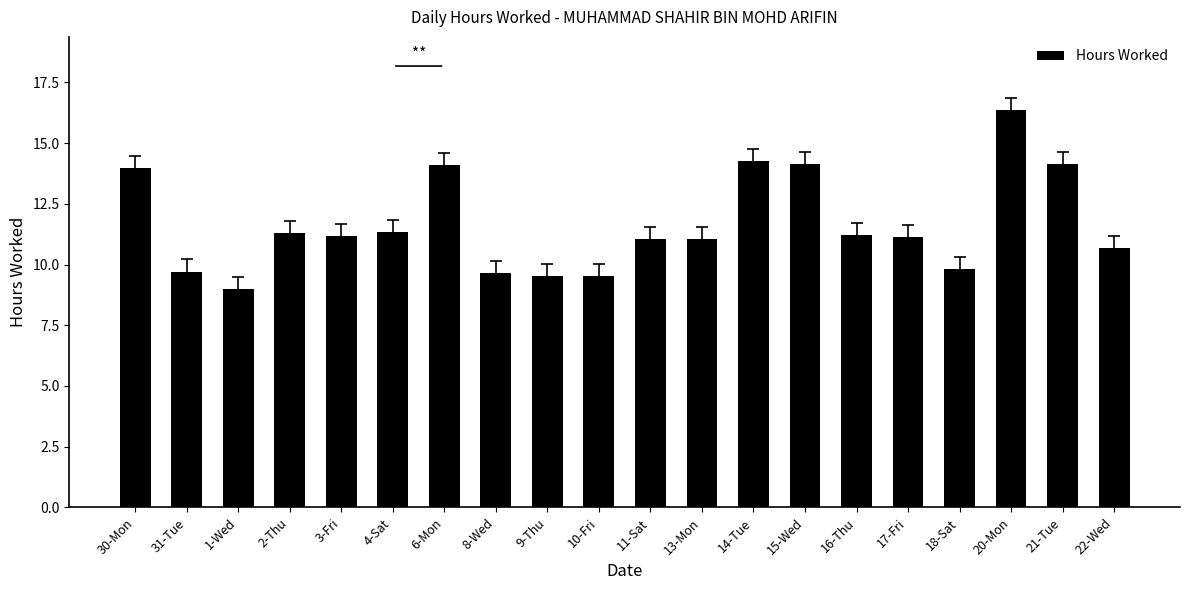

What is the ratio of the value at 1-Wed to the value at 20-Mon?

0.5